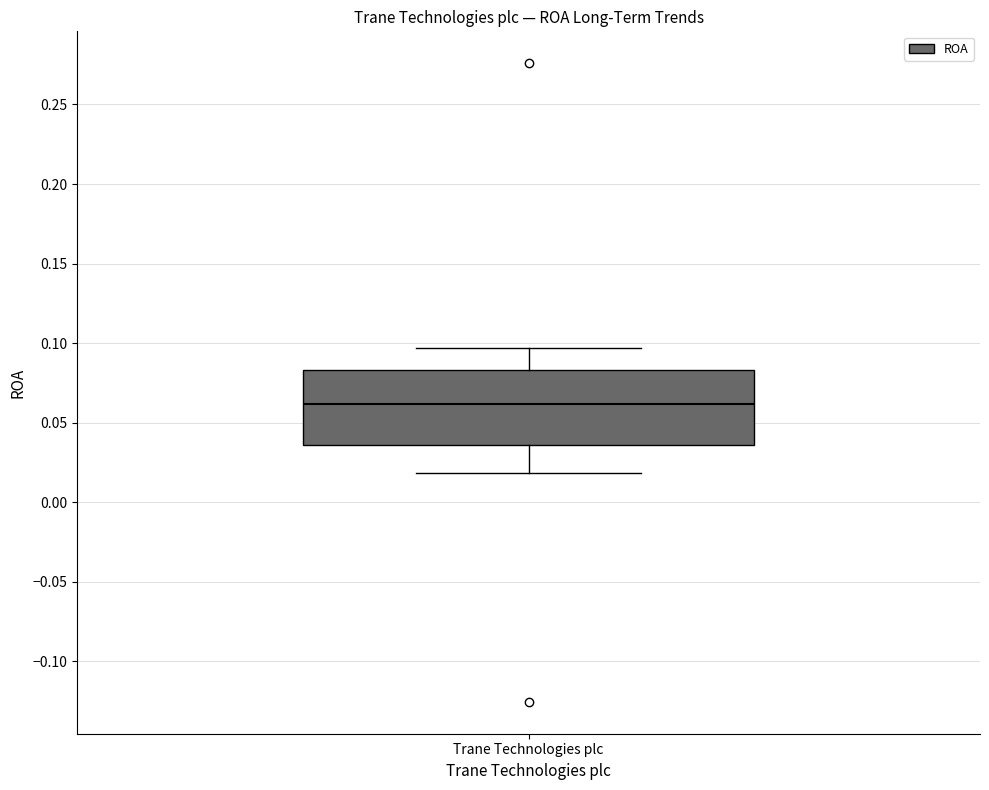

Where is the upper edge of the box for Trane Technologies plc on the y-axis? The values are not printed on the chart, so give them approximately, as read against the axis.

0.085